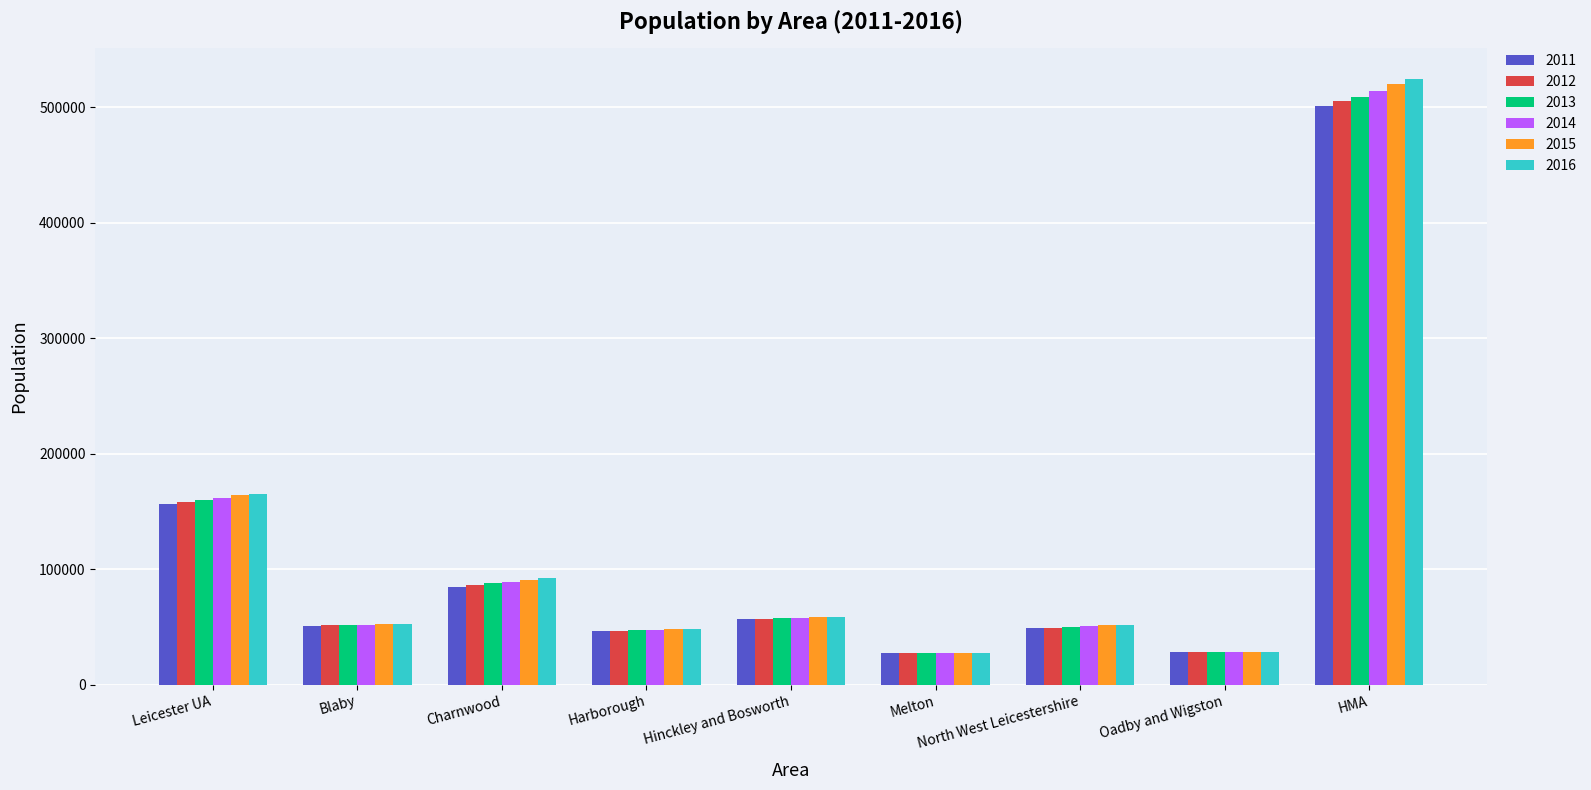

What is the label of the 4th bar from the left?

Harborough